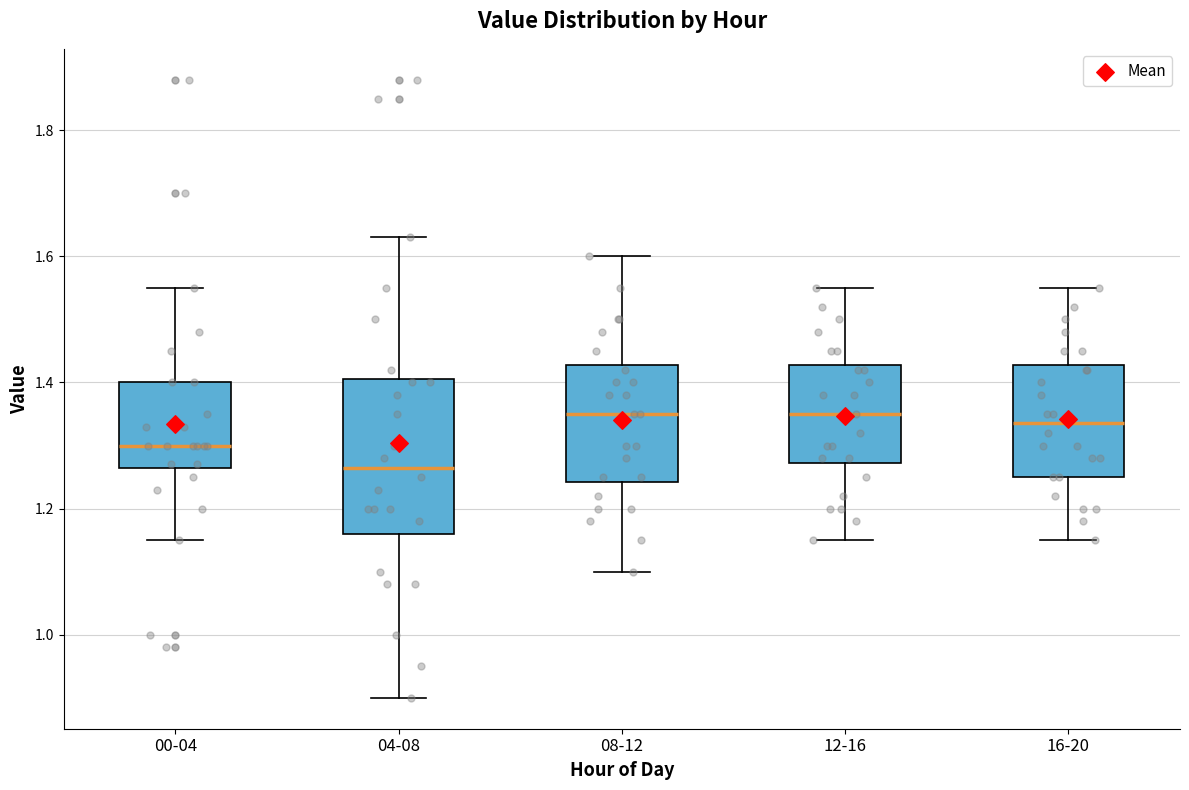

Reading left to right, transcribe this box plot: for each box, give where its median line is, the range the box spans, and where its two whiskers end, as read against the y-axis. The values are not printed on the chart, so give them approximately, as read against the axis.

00-04: median 1.30, box 1.26 to 1.40, whiskers 1.16 to 1.56
04-08: median 1.26, box 1.16 to 1.40, whiskers 0.90 to 1.64
08-12: median 1.36, box 1.24 to 1.42, whiskers 1.10 to 1.60
12-16: median 1.36, box 1.28 to 1.42, whiskers 1.16 to 1.56
16-20: median 1.34, box 1.26 to 1.42, whiskers 1.16 to 1.56